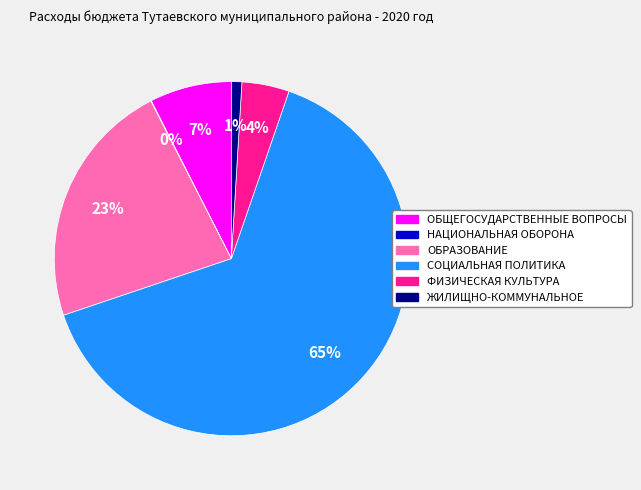

Is there a majority slice in this chart?

Yes